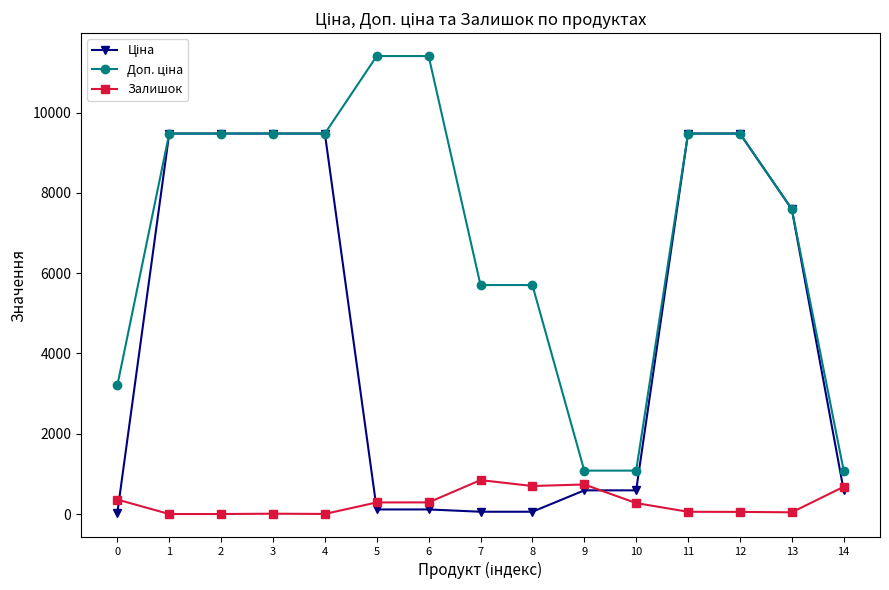

What is the sum of the Залишок values at 14 and 0?

1039.0